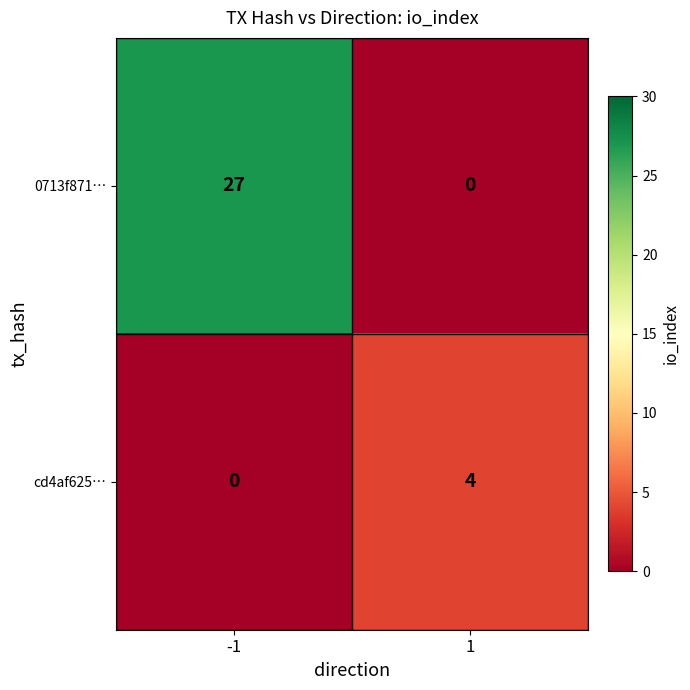

The cd4af625… series shows -2 at -1. True or false?

False